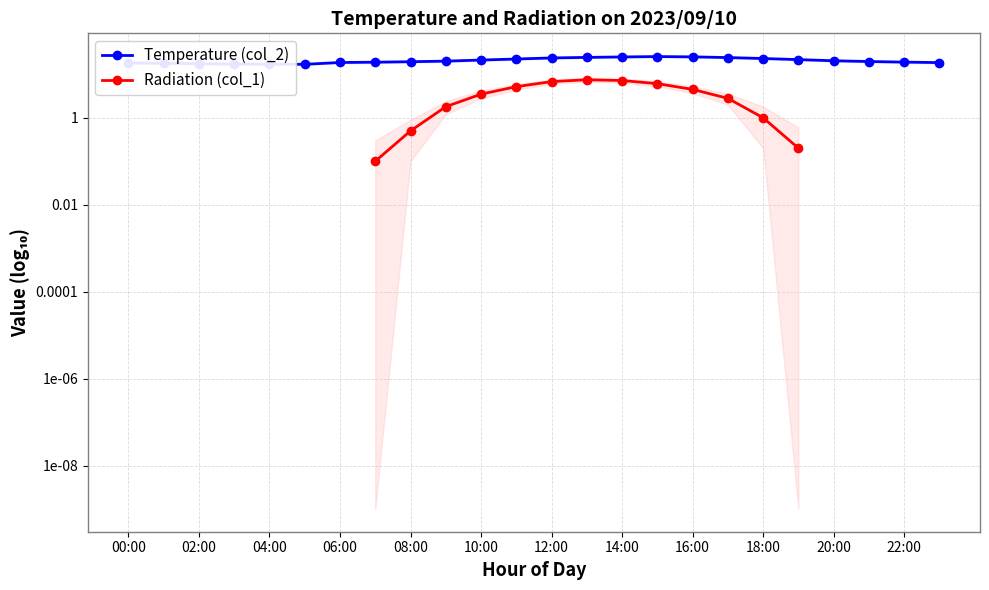

What is the approximate value of Radiation (col_1) at 19?

0.2